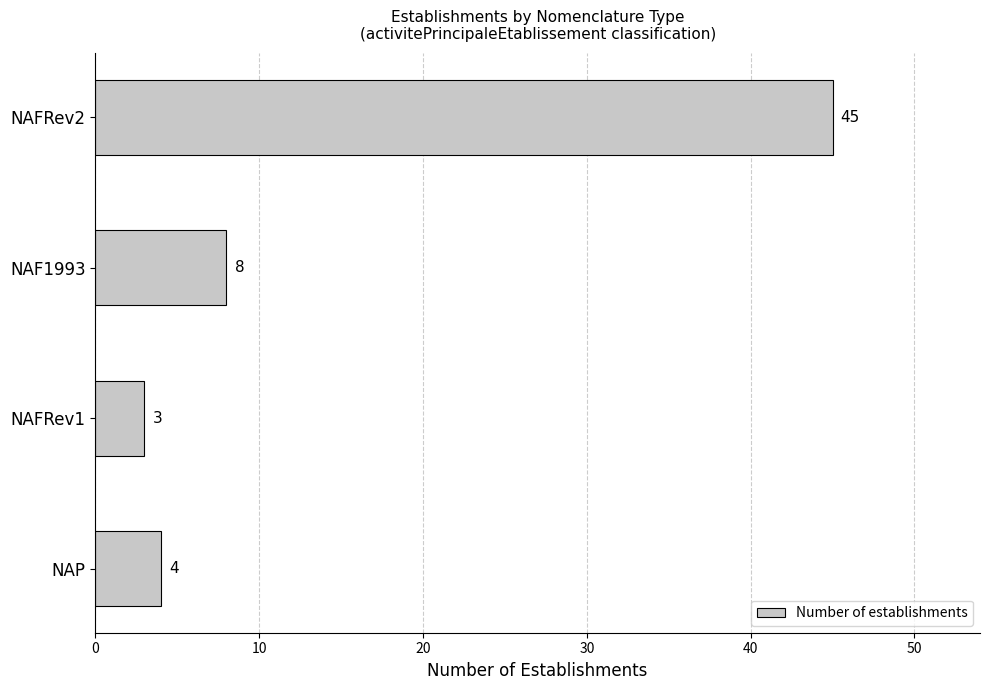

What position from the top is NAP?

4